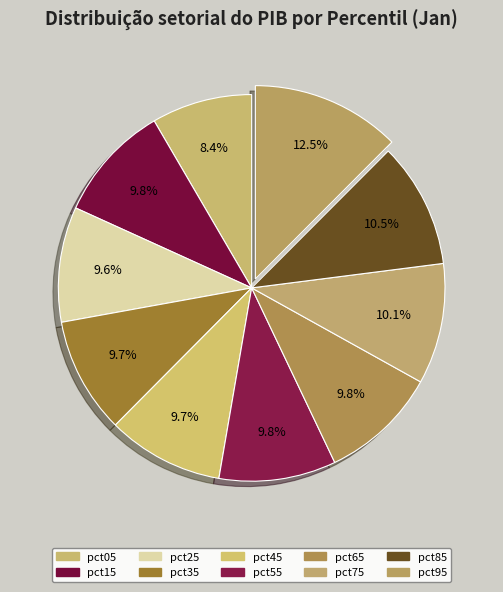

To the nearest percent, what is the combined percentage of pct35 and pct65?

20%